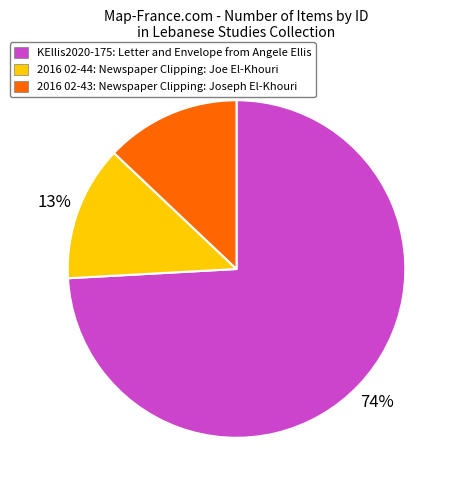

To the nearest percent, what is the difference between the 2016 02-43: Newspaper Clipping: Joseph El-Khouri and KEllis2020-175: Letter and Envelope from Angele Ellis slice percentages?

61%